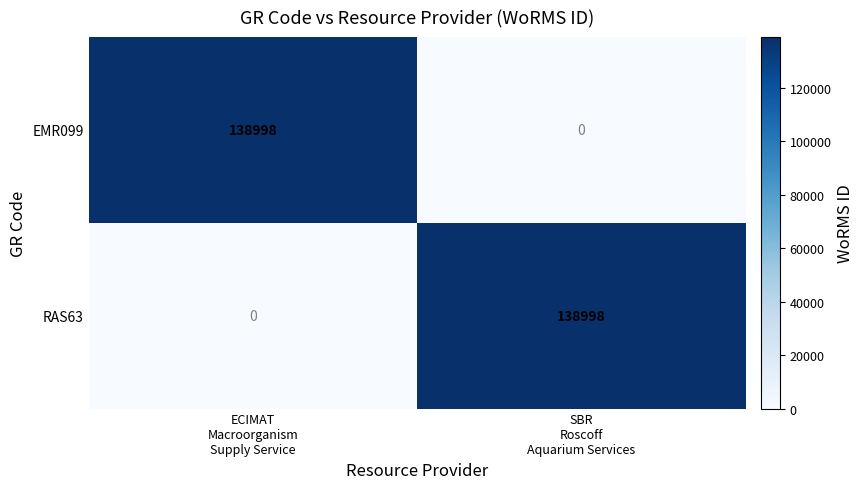

Reading right to left, list all the values displayed in this chart.

EMR099: 0	138998
RAS63: 138998	0